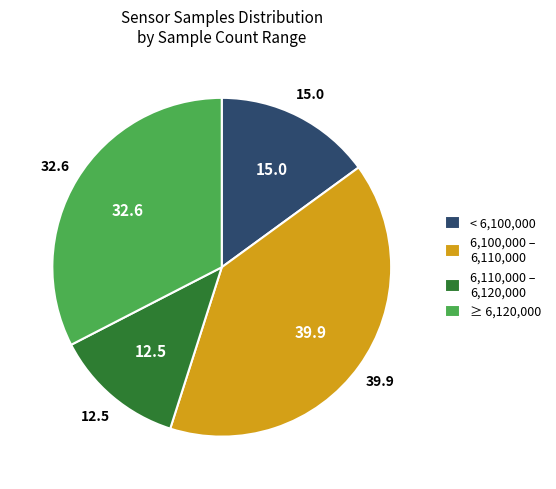

How many slices are in this pie chart?

4